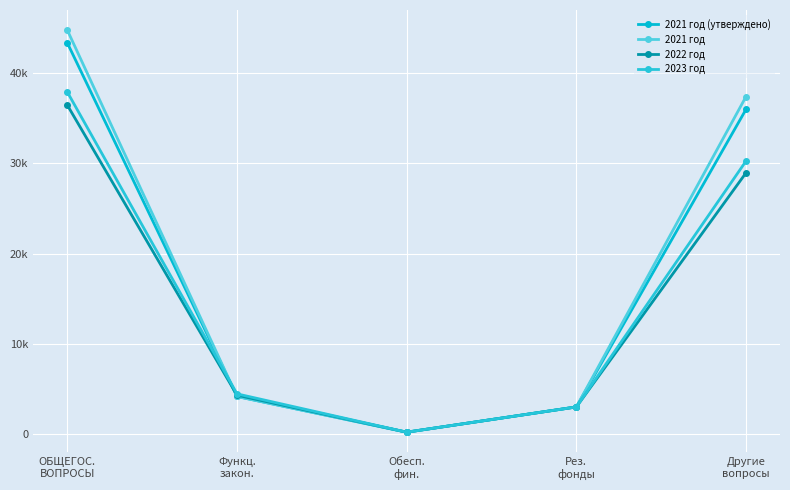

The value of 2021 год (утверждено) at Обесп.
фин. is 200.0. True or false?

True